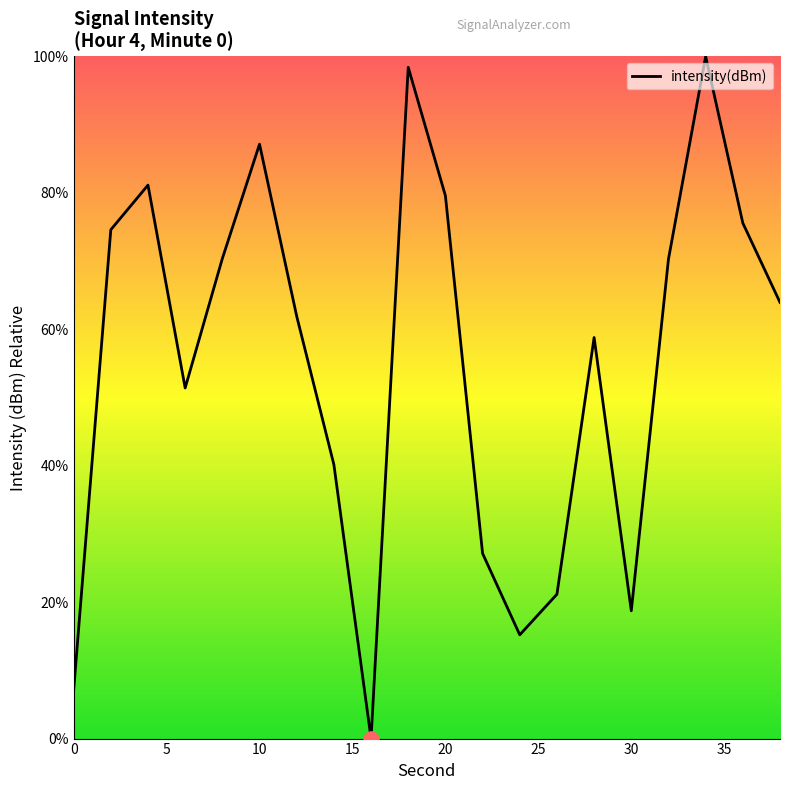

What is the difference between the maximum and minimum values?

100.0